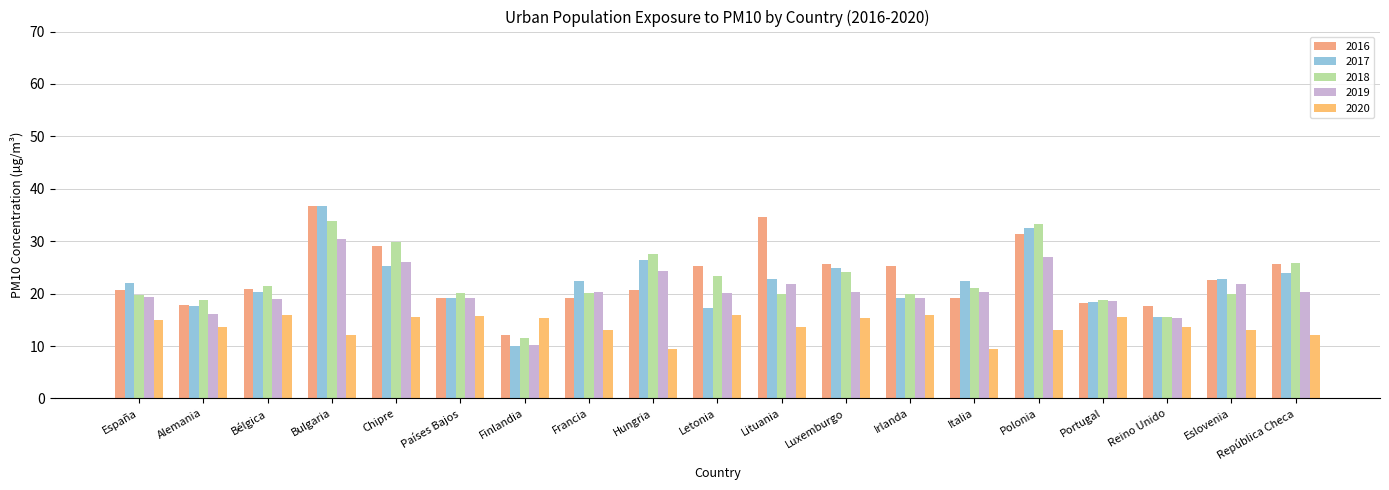

Reading left to right, extract all data points from this chart.

2016: España=20.7	Alemania=17.8	Bélgica=20.9	Bulgaria=36.8	Chipre=29.0	Países Bajos=19.2	Finlandia=12.2	Francia=19.2	Hungria=20.7	Letonia=25.3	Lituania=34.7	Luxemburgo=25.6	Irlanda=25.3	Italia=19.2	Polonia=31.3	Portugal=18.2	Reino Unido=17.6	Eslovenia=22.6	República Checa=25.6
2017: España=22.0	Alemania=17.6	Bélgica=20.4	Bulgaria=36.8	Chipre=25.3	Países Bajos=19.2	Finlandia=10.0	Francia=22.5	Hungria=26.5	Letonia=17.2	Lituania=22.8	Luxemburgo=24.8	Irlanda=19.2	Italia=22.5	Polonia=32.5	Portugal=18.5	Reino Unido=15.6	Eslovenia=22.8	República Checa=23.9
2018: España=19.8	Alemania=18.8	Bélgica=21.5	Bulgaria=33.8	Chipre=29.9	Países Bajos=20.2	Finlandia=11.5	Francia=20.2	Hungria=27.6	Letonia=23.3	Lituania=20.0	Luxemburgo=24.1	Irlanda=20.0	Italia=21.1	Polonia=33.2	Portugal=18.8	Reino Unido=15.5	Eslovenia=20.0	República Checa=25.8
2019: España=19.4	Alemania=16.1	Bélgica=18.9	Bulgaria=30.4	Chipre=26.0	Países Bajos=19.1	Finlandia=10.2	Francia=20.3	Hungria=24.4	Letonia=20.2	Lituania=21.9	Luxemburgo=20.4	Irlanda=19.1	Italia=20.3	Polonia=27.0	Portugal=18.6	Reino Unido=15.3	Eslovenia=21.9	República Checa=20.3
2020: España=14.9	Alemania=13.7	Bélgica=15.9	Bulgaria=12.2	Chipre=15.5	Países Bajos=15.8	Finlandia=15.3	Francia=13.0	Hungria=9.4	Letonia=15.9	Lituania=13.7	Luxemburgo=15.3	Irlanda=15.9	Italia=9.4	Polonia=13.0	Portugal=15.5	Reino Unido=13.7	Eslovenia=13.0	República Checa=12.2